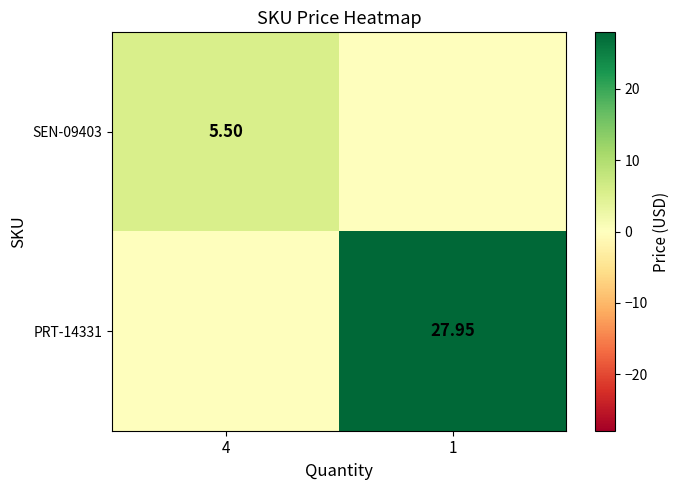

Which category has the highest value across all series?

1